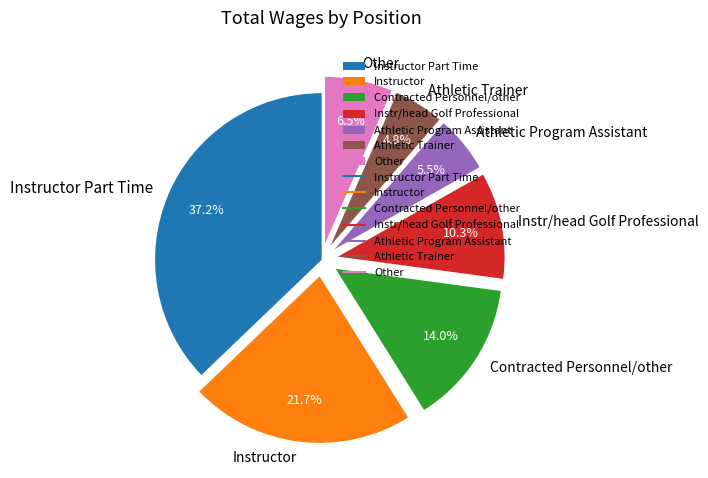

Does Contracted Personnel/other account for over 50% of the chart?

No